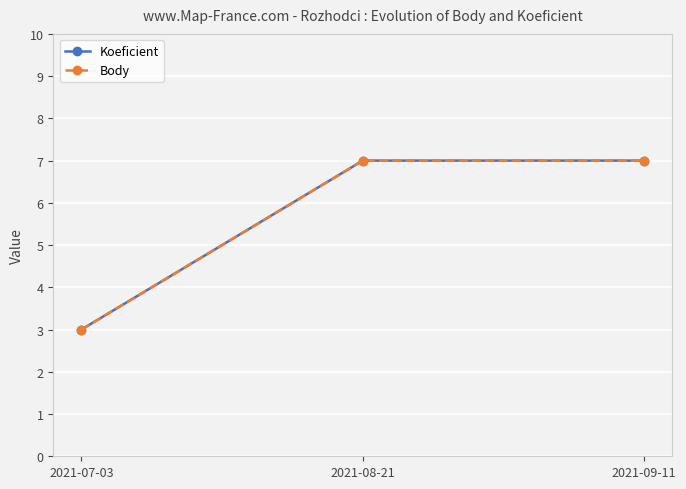

List the labels in order of Body value, largest first.

2021-08-21, 2021-09-11, 2021-07-03